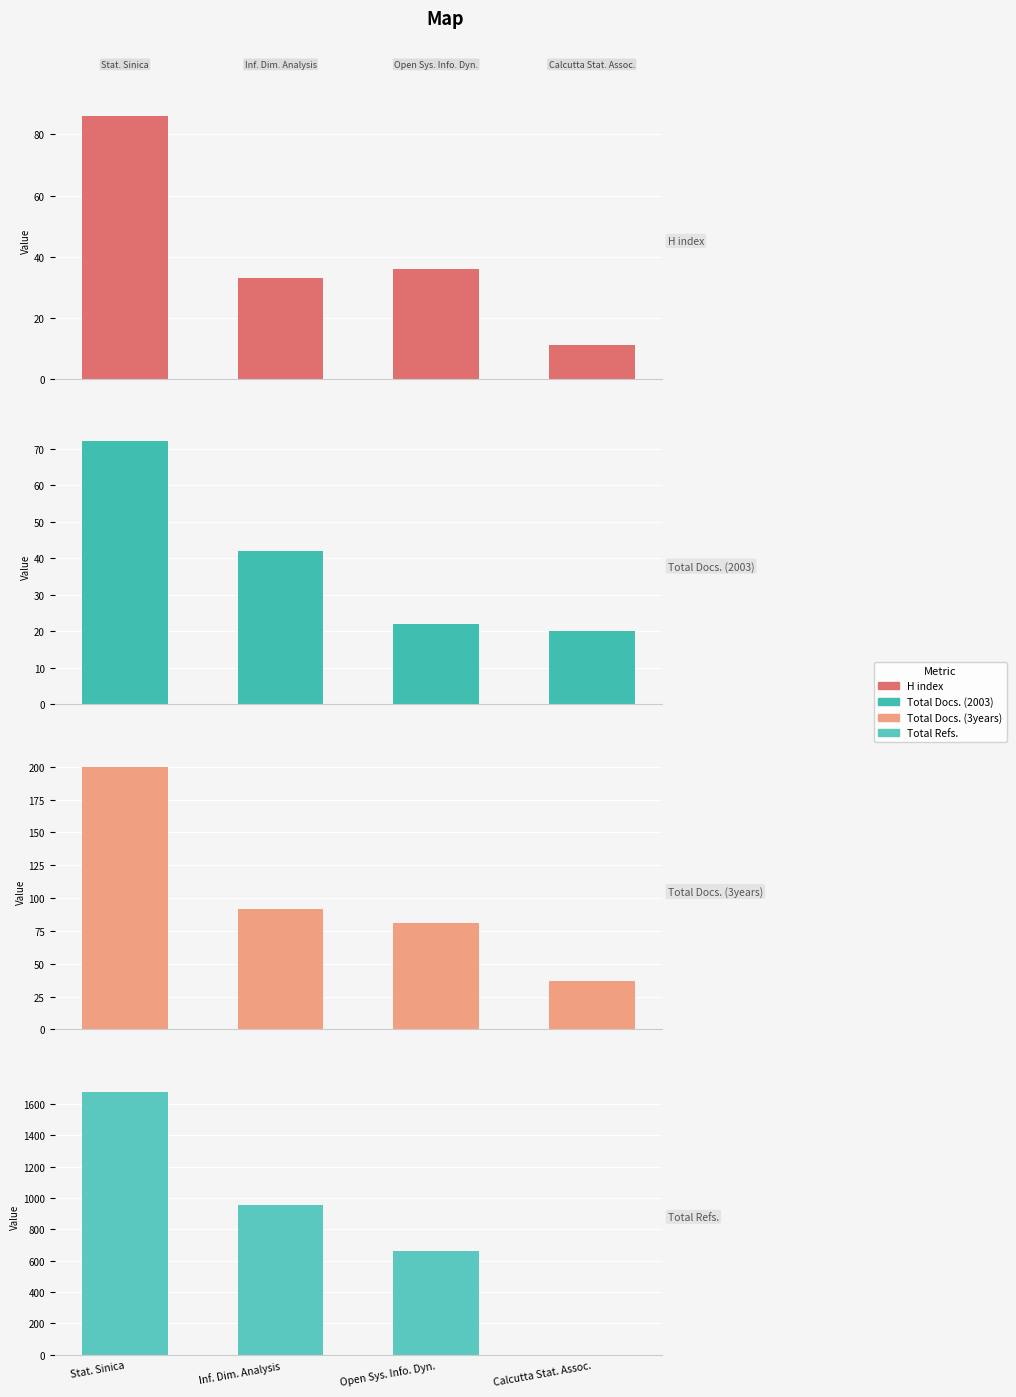

Reading left to right, extract all data points from this chart.

H index: 86	33	36	11
Total Docs. (2003): 72	42	22	20
Total Docs. (3years): 200	92	81	37
Total Refs.: 1677	953	663	0